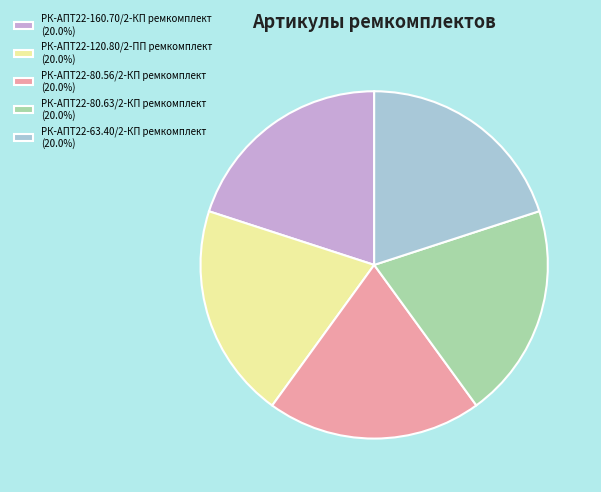

What is the ratio of the value at РК-АПТ22-80.63/2-КП ремкомплект (20.0%) to the value at РК-АПТ22-63.40/2-КП ремкомплект (20.0%)?

1.0